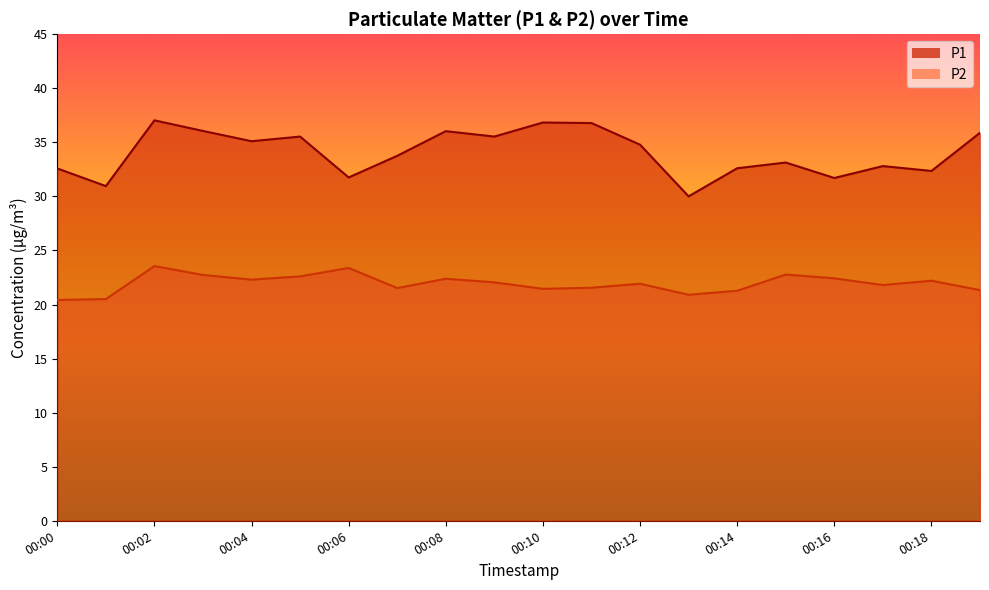

Rank the series at 00:10 from lowest to highest value.

P2, P1